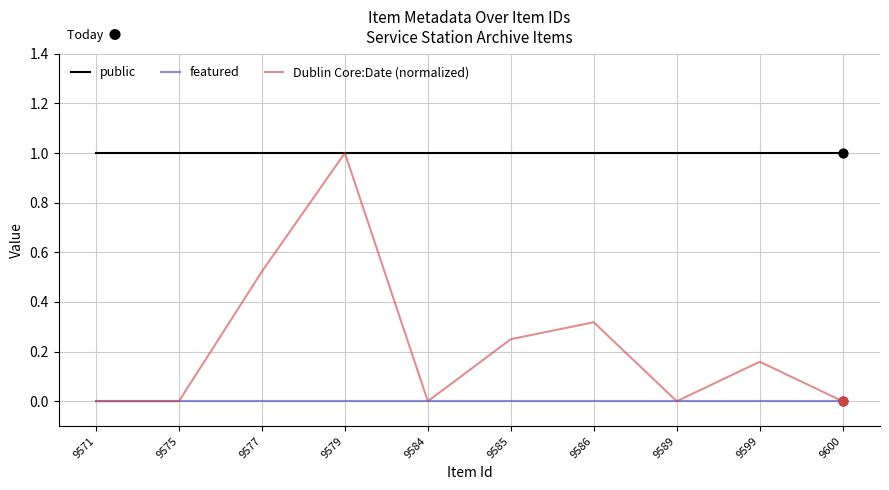

What are all the series names shown in the legend?

public, featured, Dublin Core:Date (normalized)